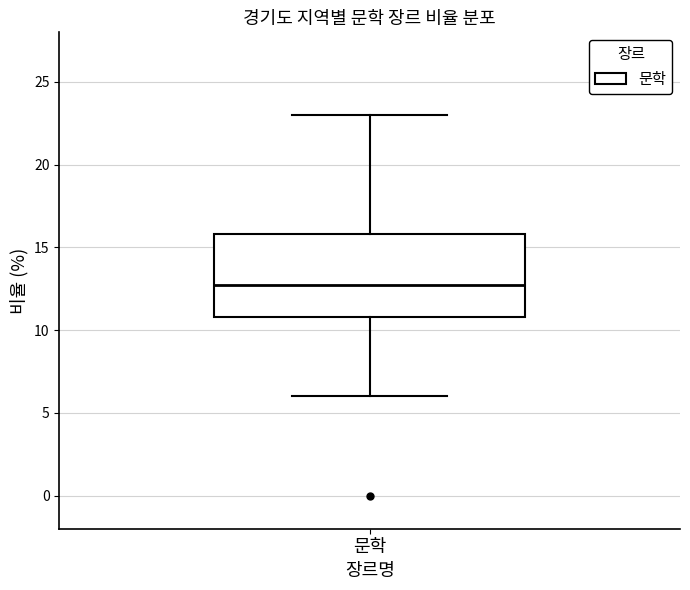

Where does the lower whisker of the box for 문학 end on the y-axis? The values are not printed on the chart, so give them approximately, as read against the axis.

6.0